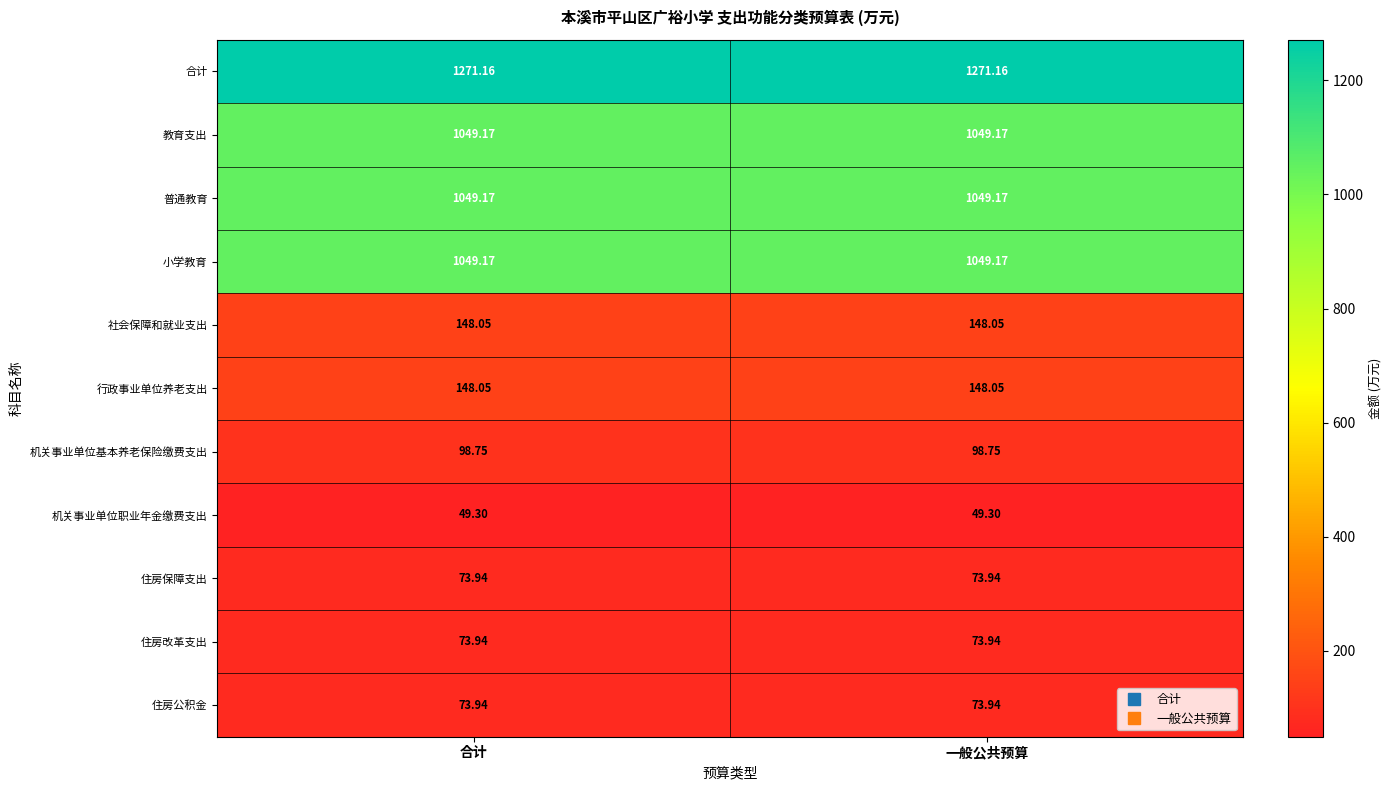

Which series has the largest total across all categories?

合计